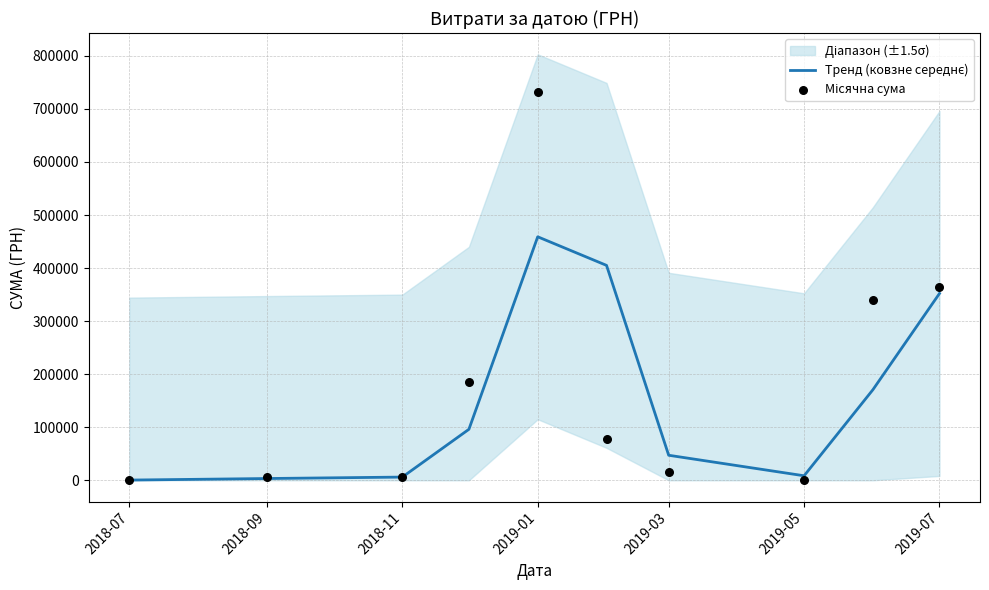

At how many categories does at least one series exceed 615171?

1